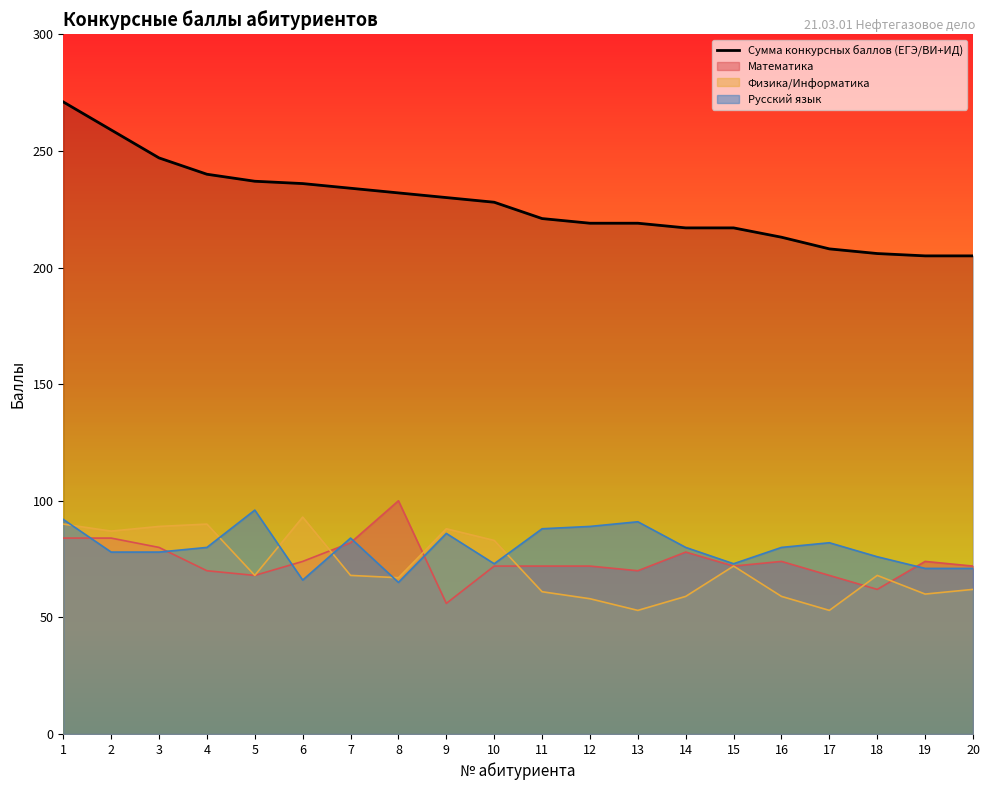

How many values are below 228?

10